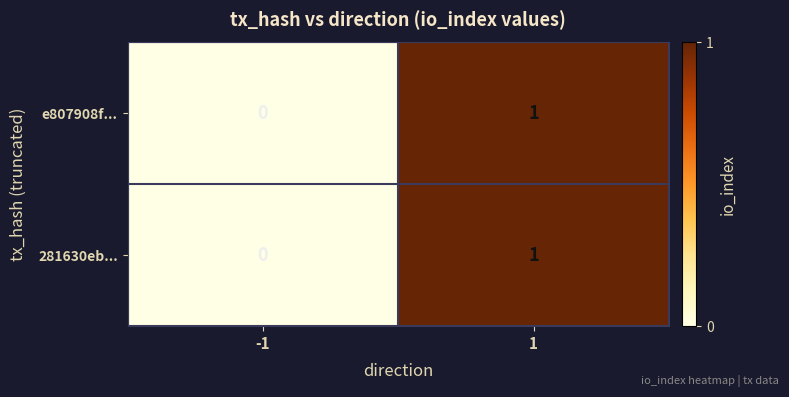

Reading left to right, extract all data points from this chart.

e807908f...: 0	1
281630eb...: 0	1